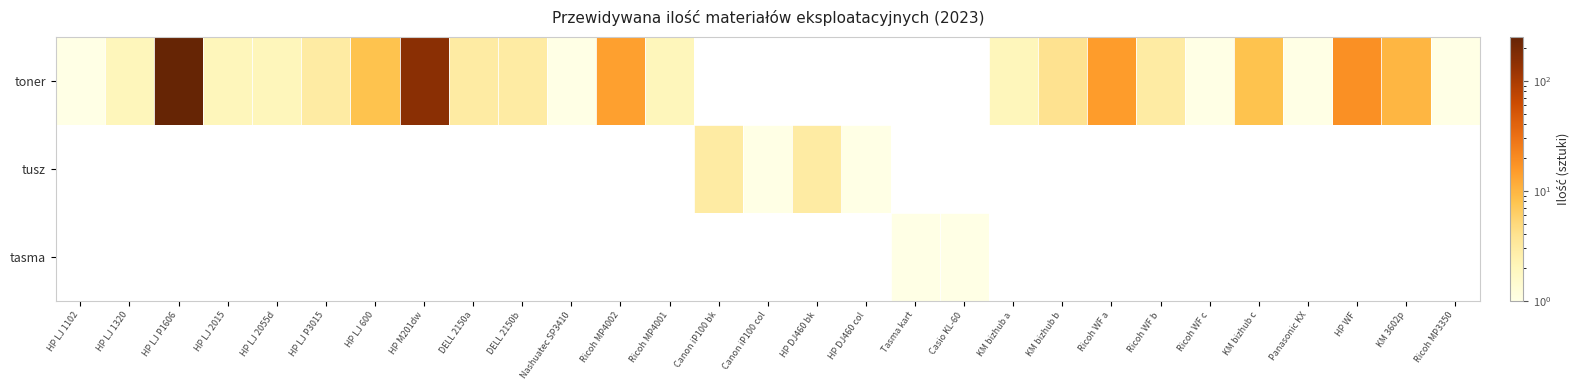

Which series has the largest range (max minus min)?

toner